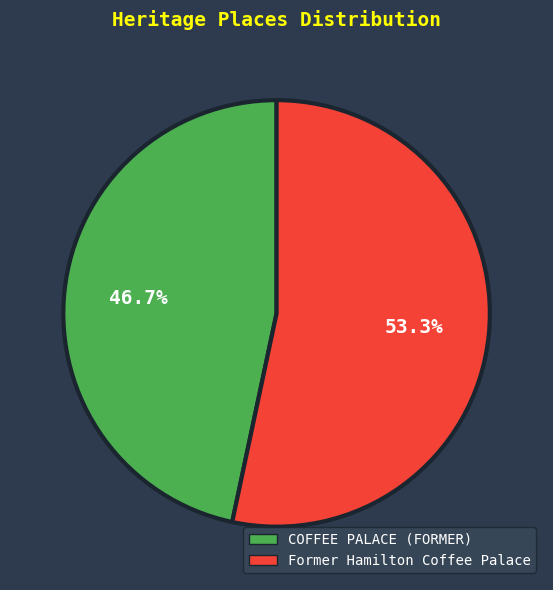

Which category has the smallest portion of the pie?

COFFEE PALACE (FORMER)